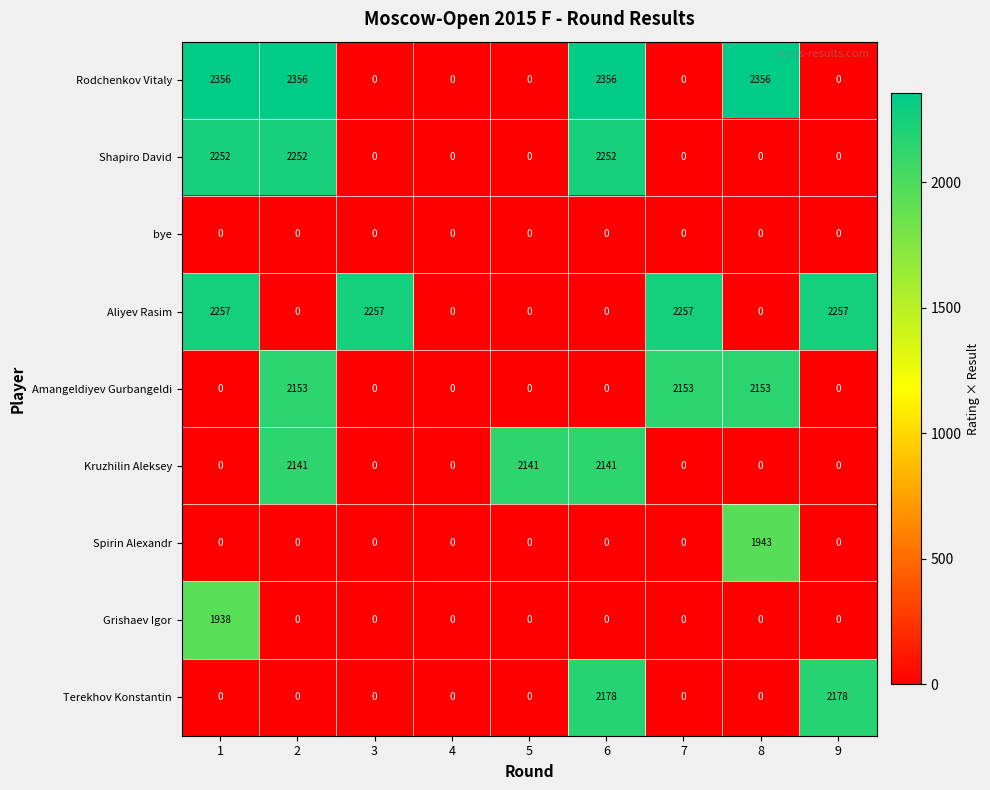

Which series has the largest total across all categories?

Rodchenkov Vitaly